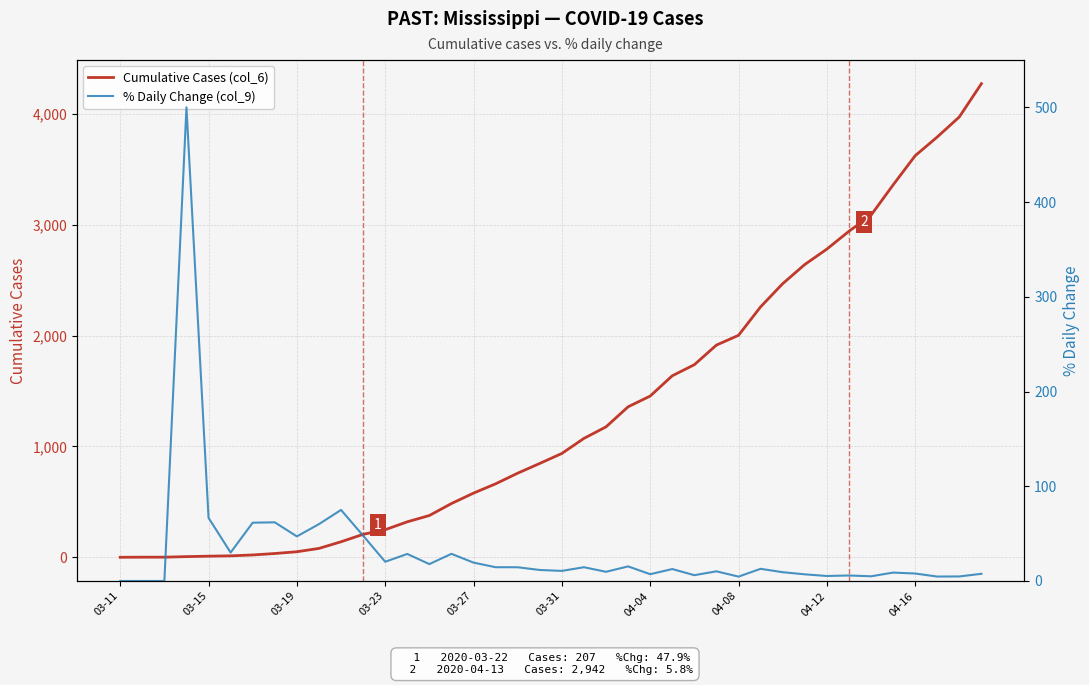

Is it true that % Daily Change (col_9) equals 15.4 at 23?

True